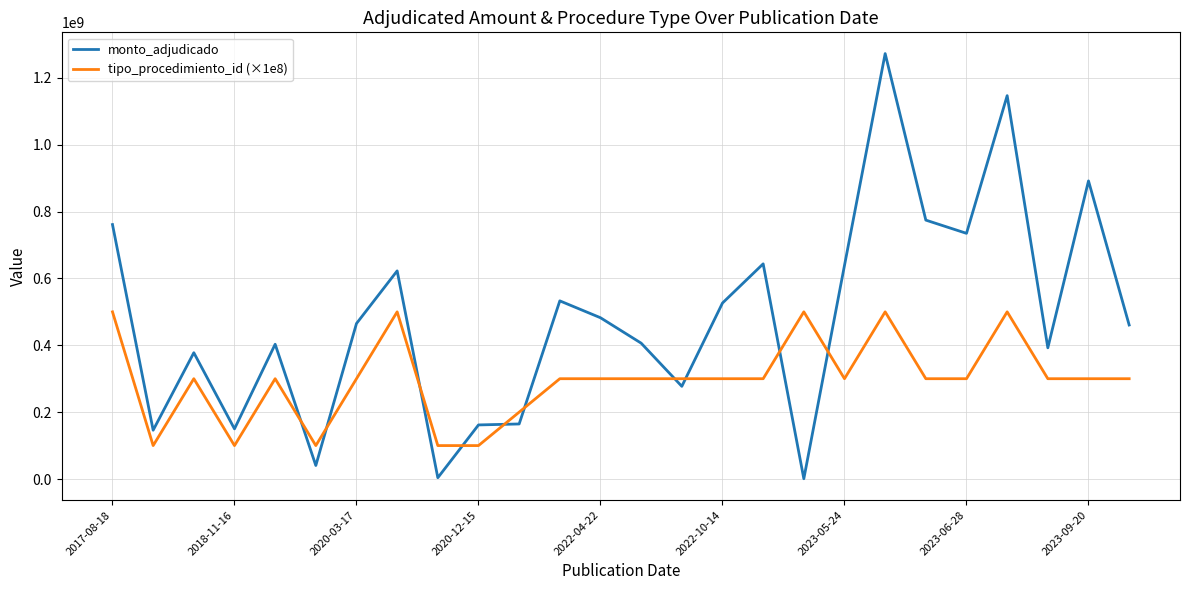

Count the number of categories in the chart.

26